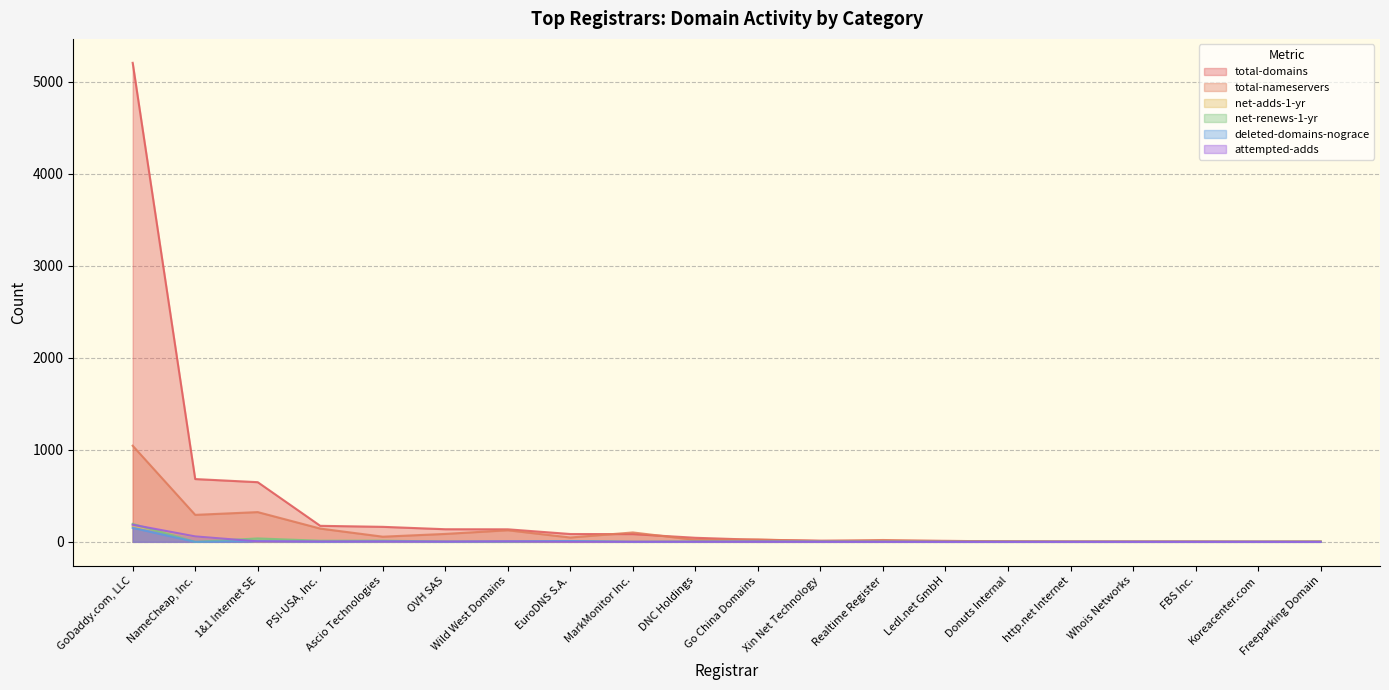

True or false: total-domains has a value of 85 at EuroDNS S.A..

True